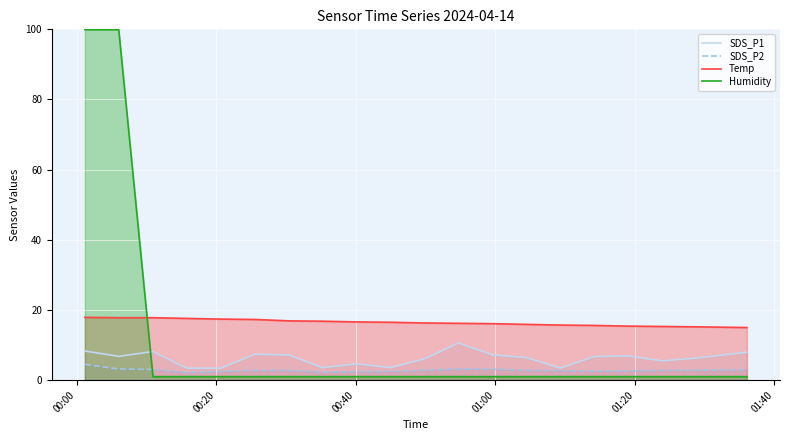

In SDS_P1, how many points are higher than both neighbors (excluding endpoints)?

5